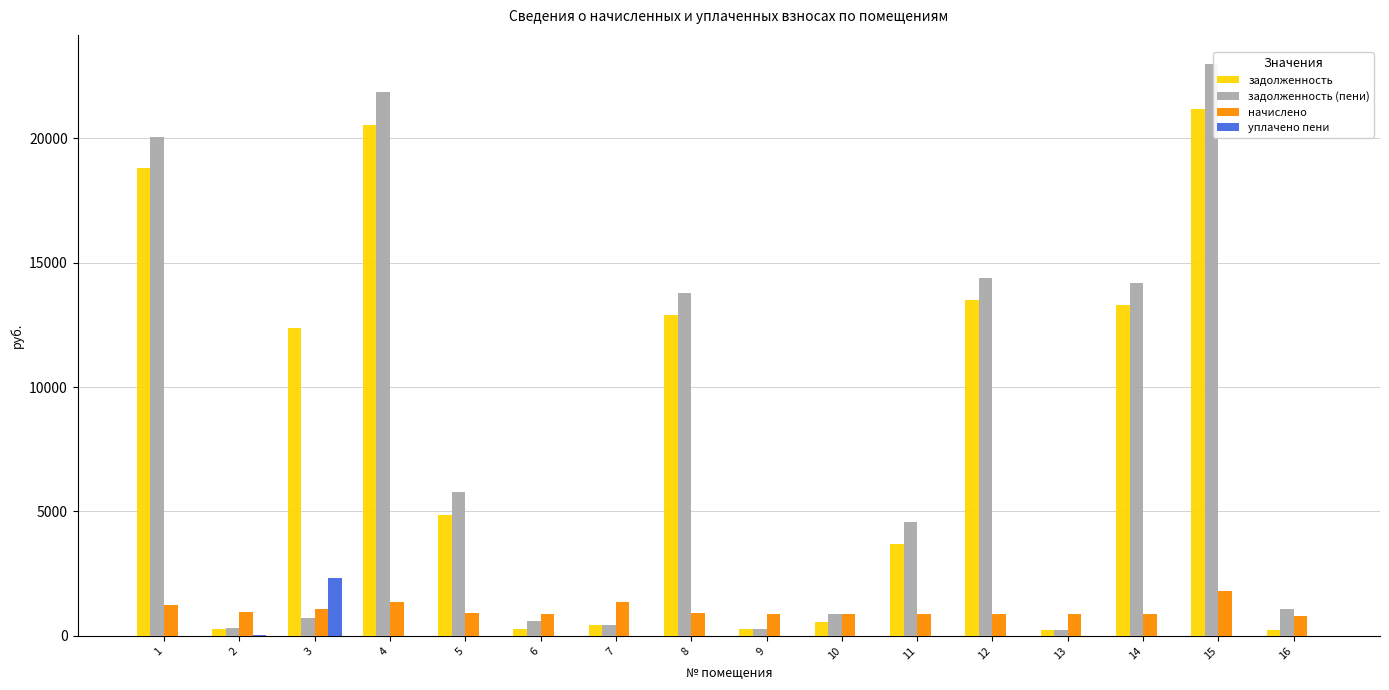

At which category is the sum across all series the highest?

15